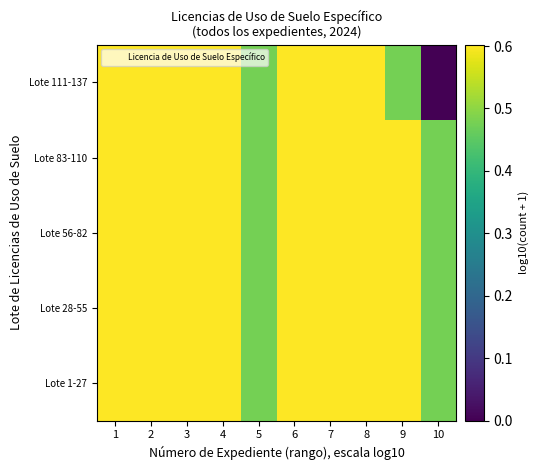

Which series has the largest range (max minus min)?

Lote 111-137